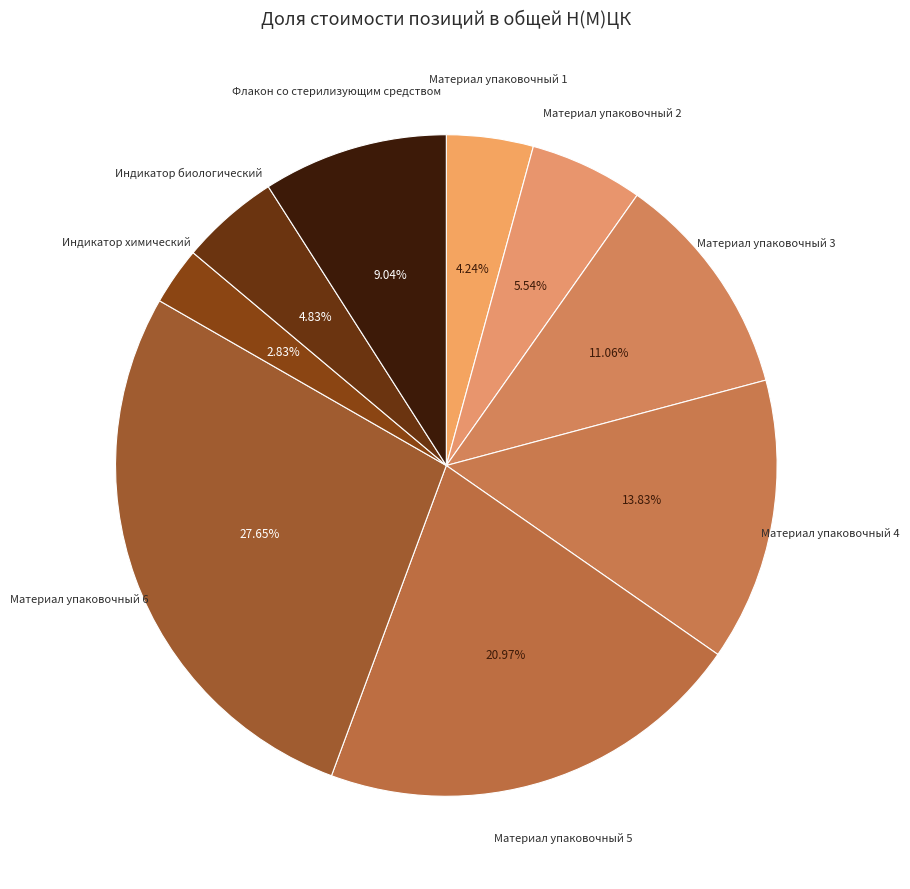

How many slices are in this pie chart?

9